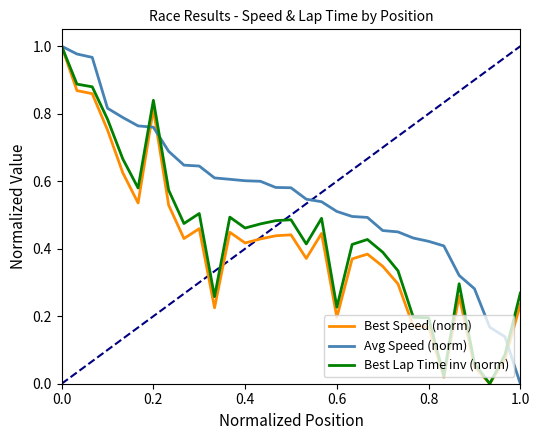

True or false: Best Lap Time inv (norm) has more than 0 points higher than both neighbors.

True